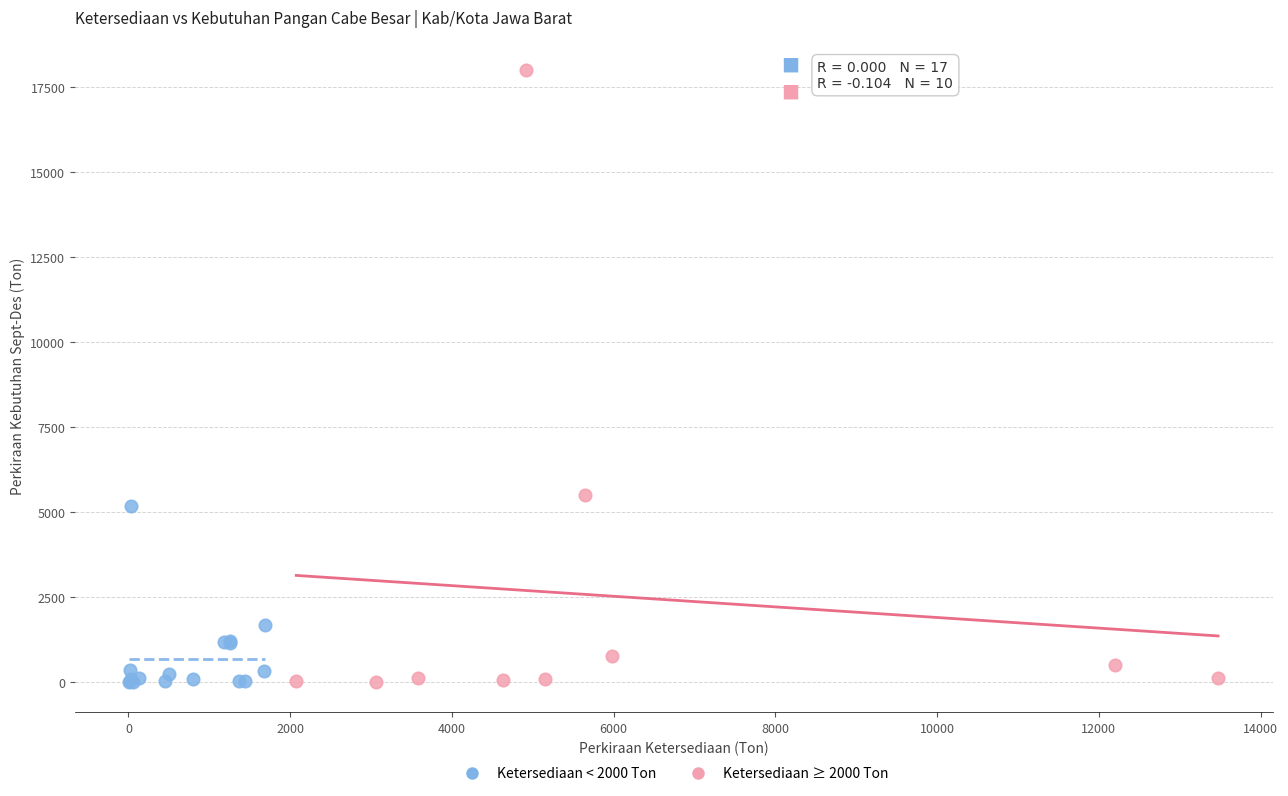

Which series has the widest spread of Y values?

Ketersediaan ≥ 2000 Ton